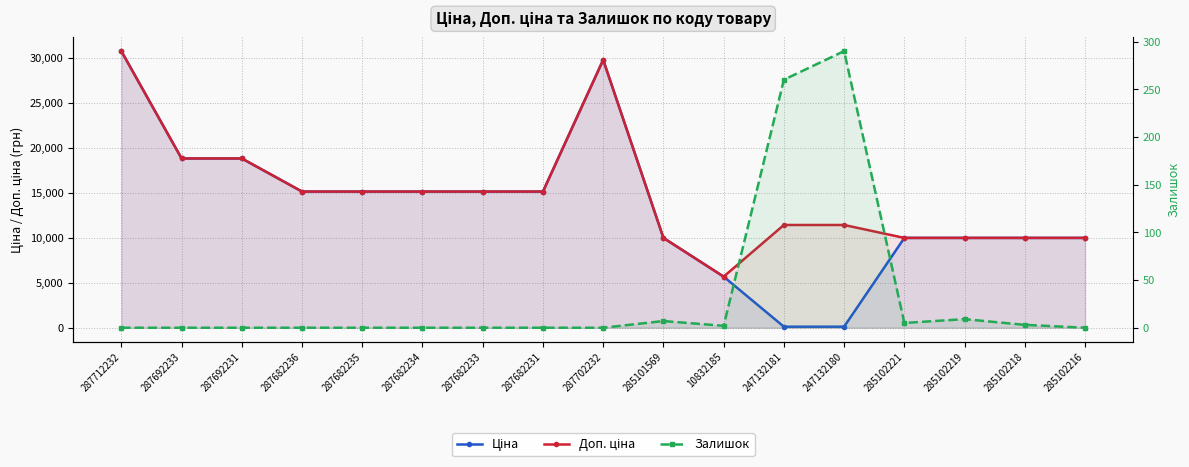

True or false: Залишок and Доп. ціна intersect in this chart.

False